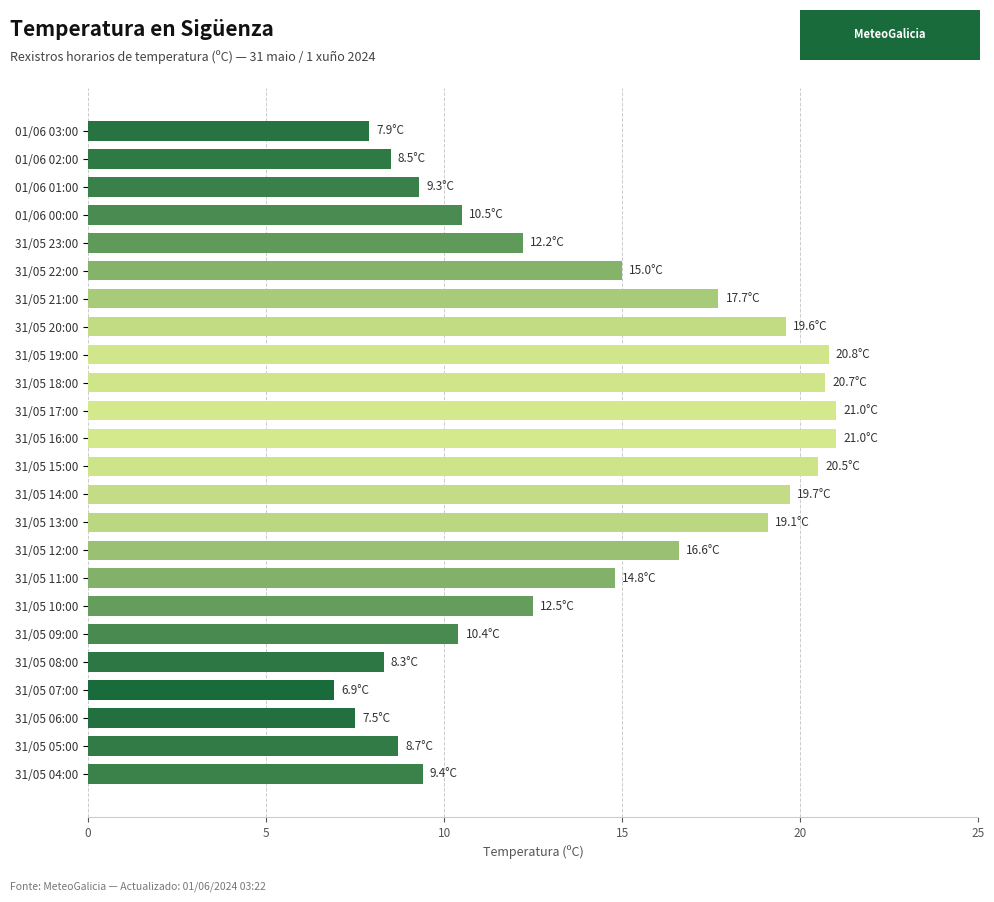

What is the label of the 11th bar from the bottom?

31/05 14:00